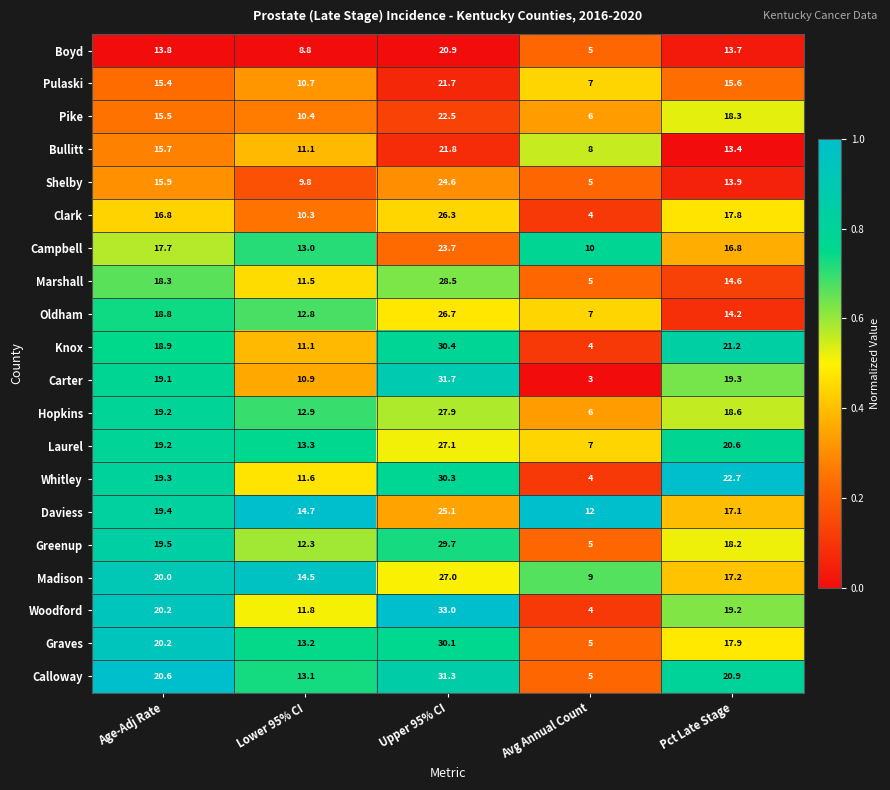

Where does the Calloway series first go above 20?

Age-Adj Rate